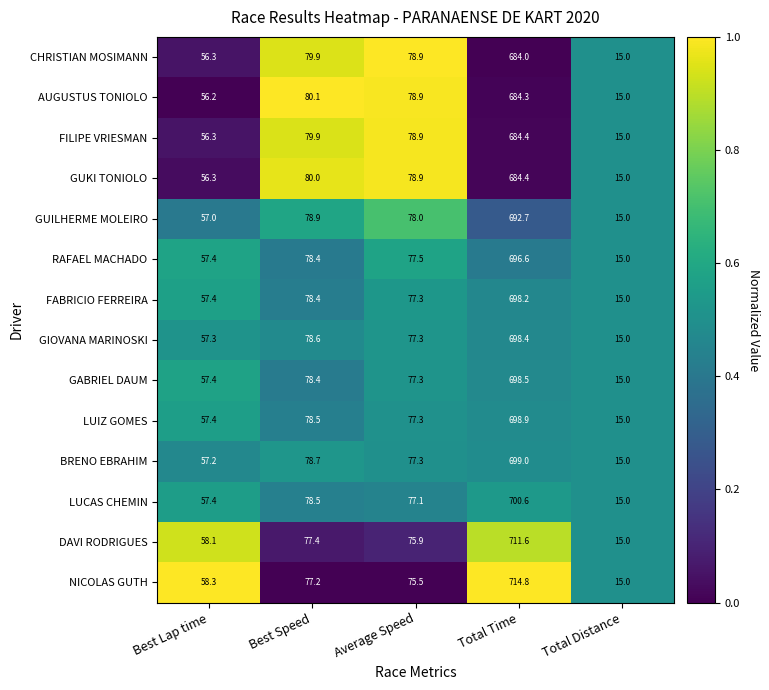

Is it true that AUGUSTUS TONIOLO equals 15.0 at Total Distance?

True